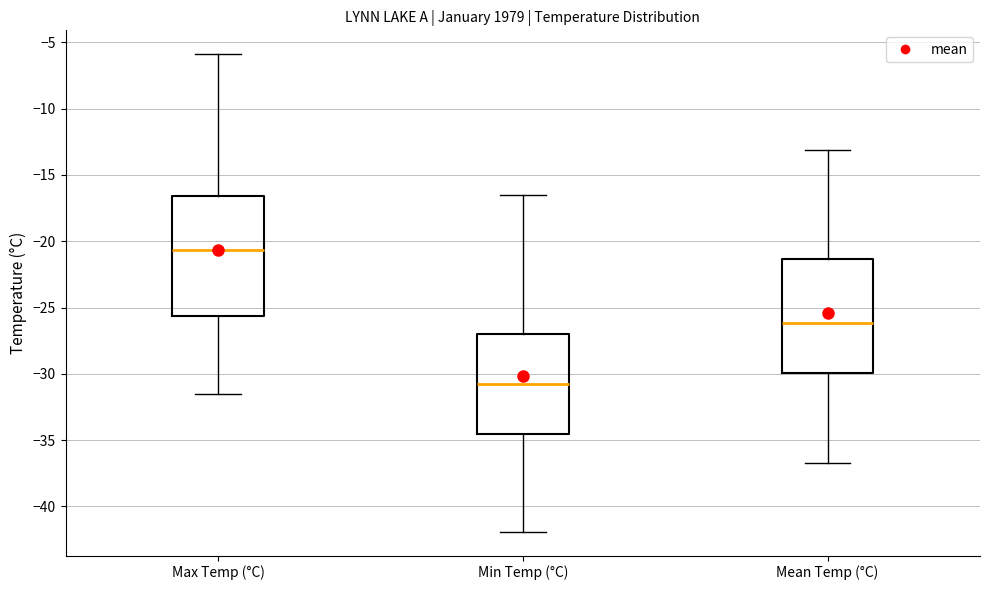

Which box is the tallest, from its lower edge to its upper edge?

Max Temp (°C)